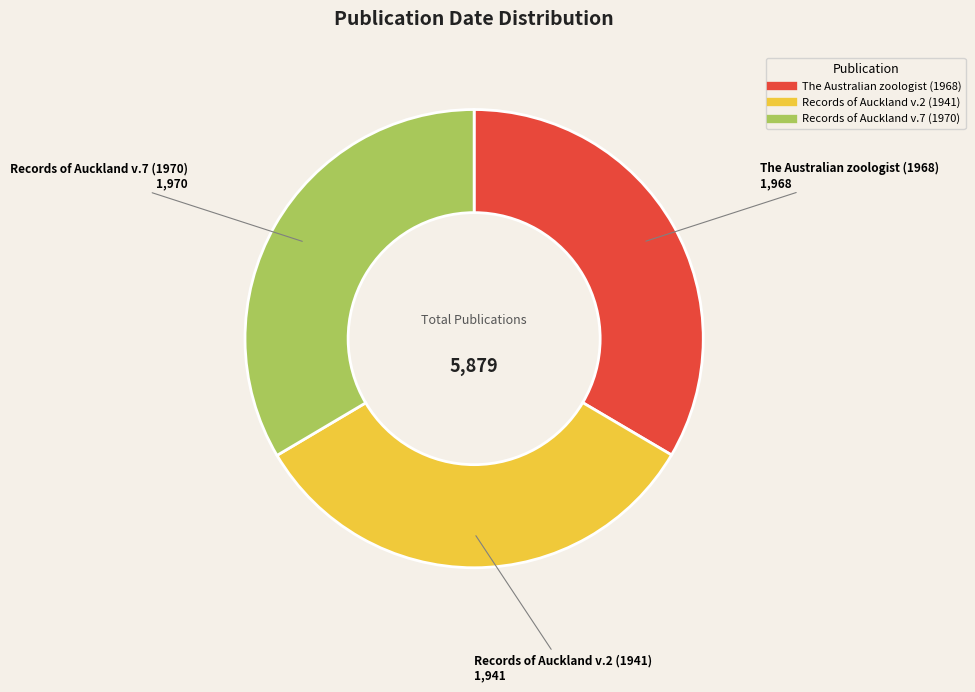

Does The Australian zoologist (1968) represent more than half of the total?

No